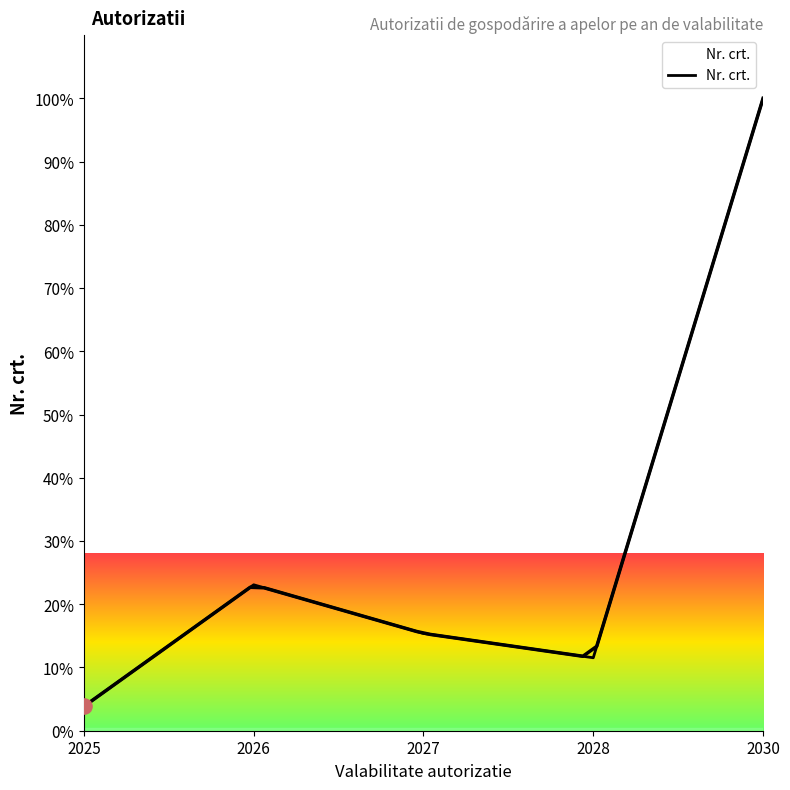

What is the change in value from 2028 to 2030?

+88.5